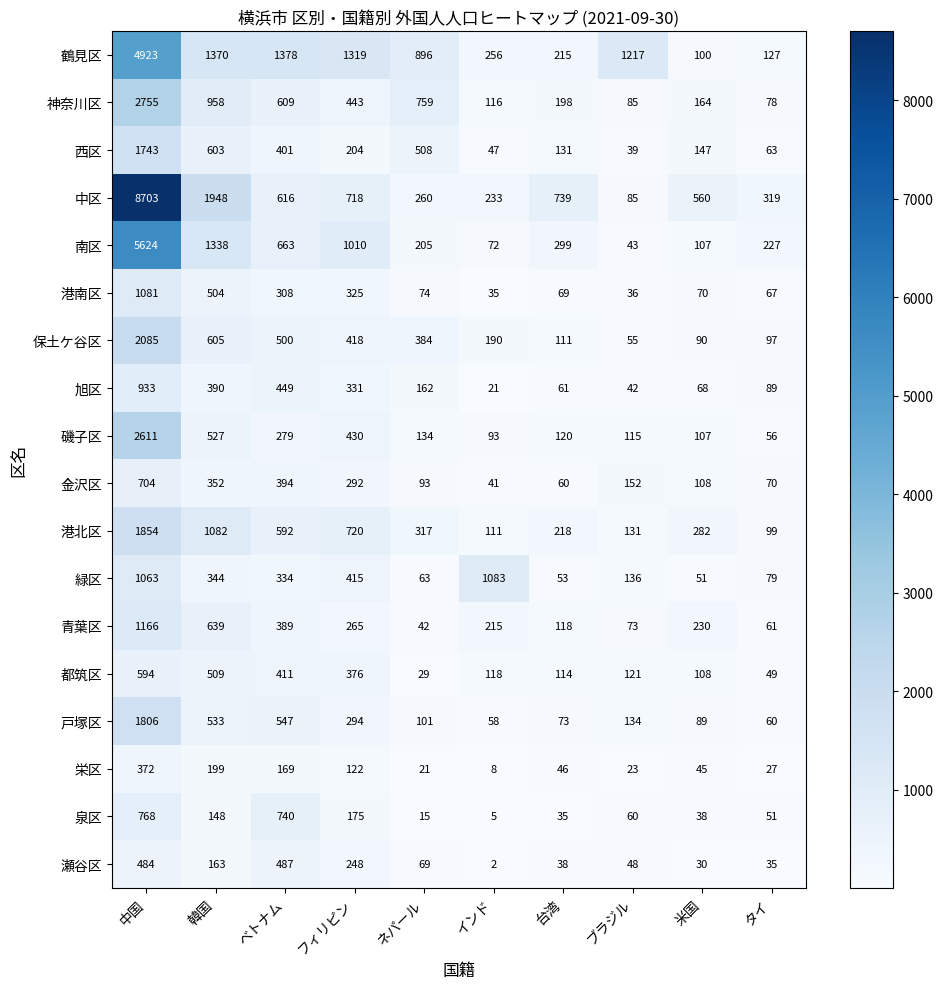

What is the total value across all series at ベトナム?

9266